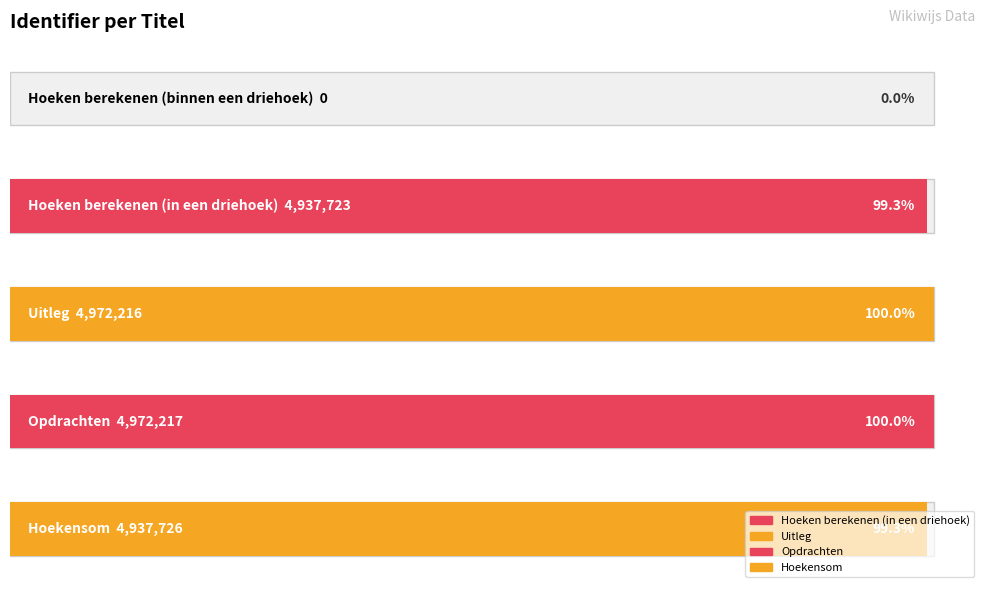

Count the number of categories in the chart.

5